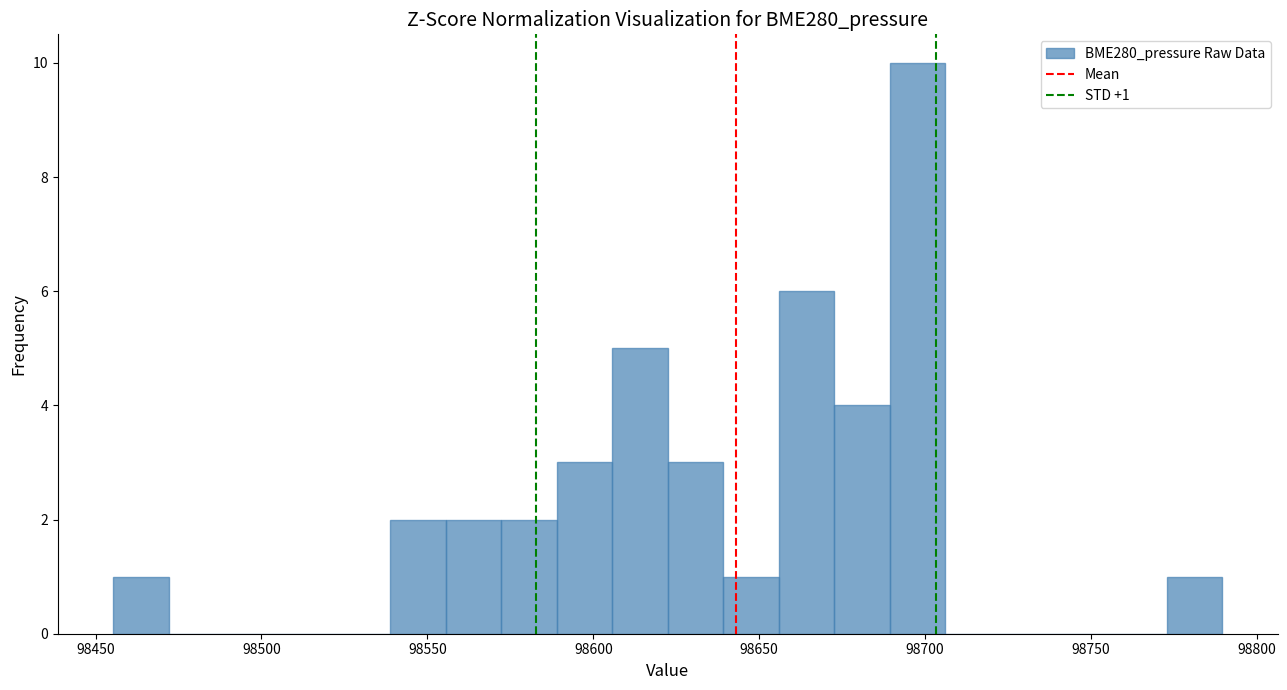

Around what value on the x-axis is the tallest bar? Give the approximate position of its centre, as read against the axis.

98700